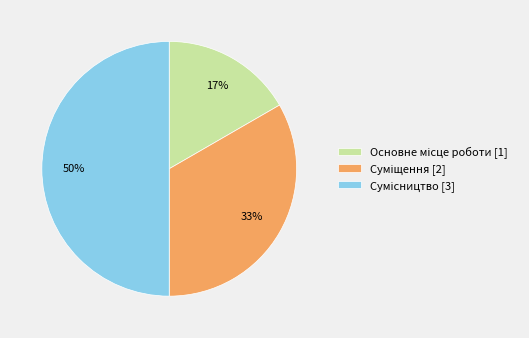

To the nearest percent, what is the average slice percentage?

33%